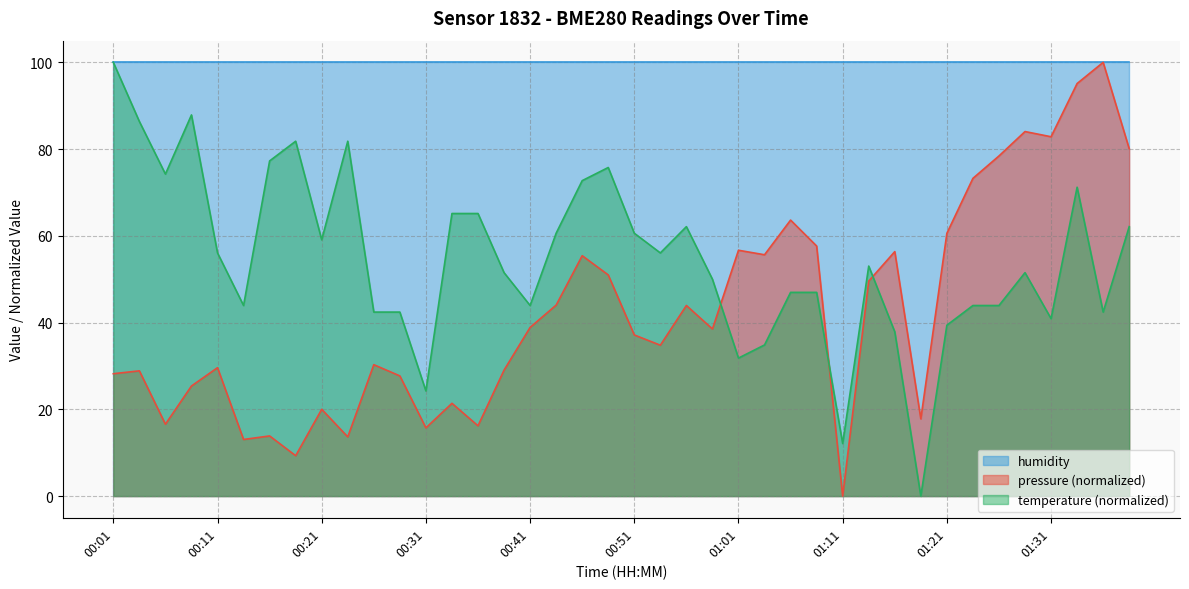

At which category is the sum across all series the highest?

01:33